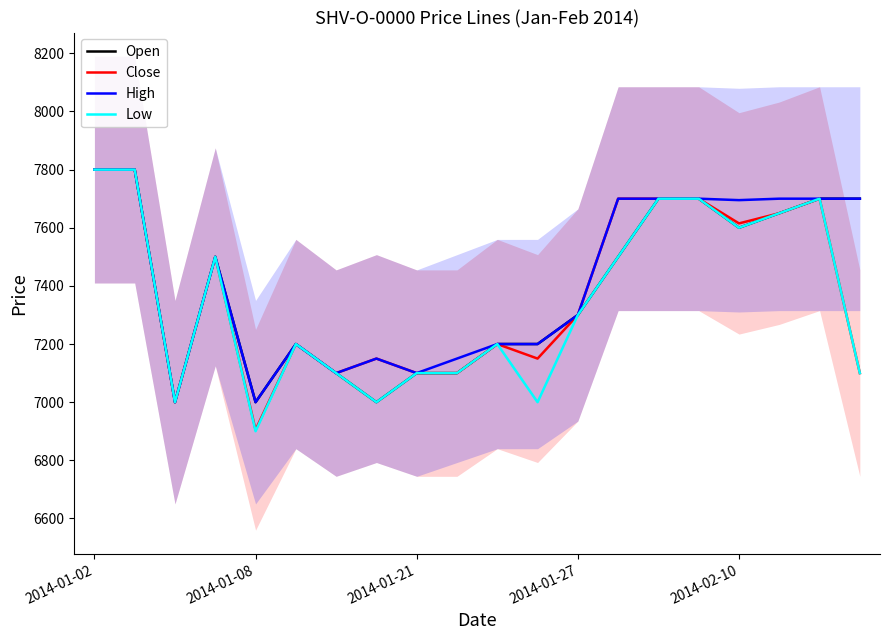

Does the chart display data point markers on the line(s)?

No